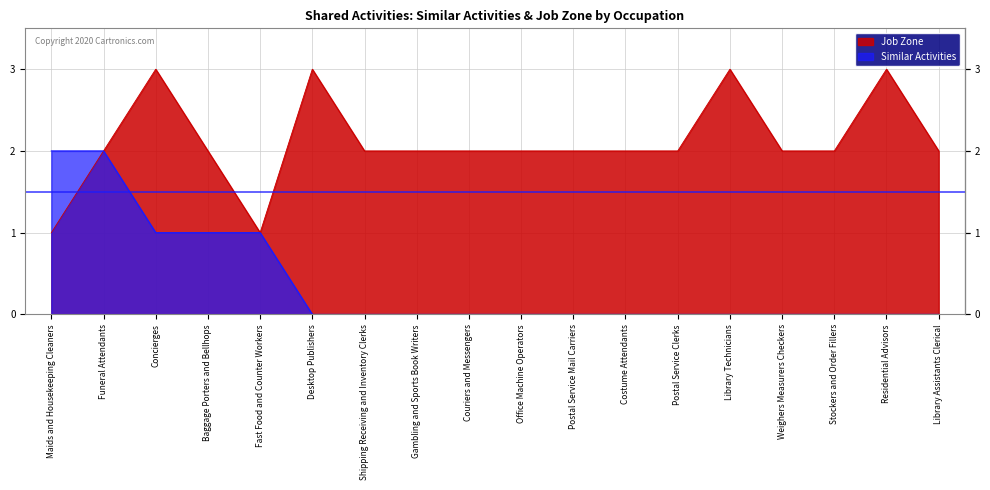

True or false: Job Zone and Similar Activities intersect in this chart.

False